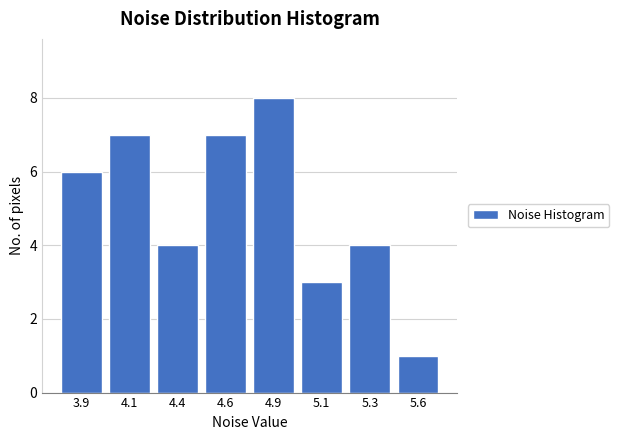

Reading left to right, list all the values displayed in this chart.

3.9=6	4.1=7	4.4=4	4.6=7	4.9=8	5.1=3	5.3=4	5.6=1